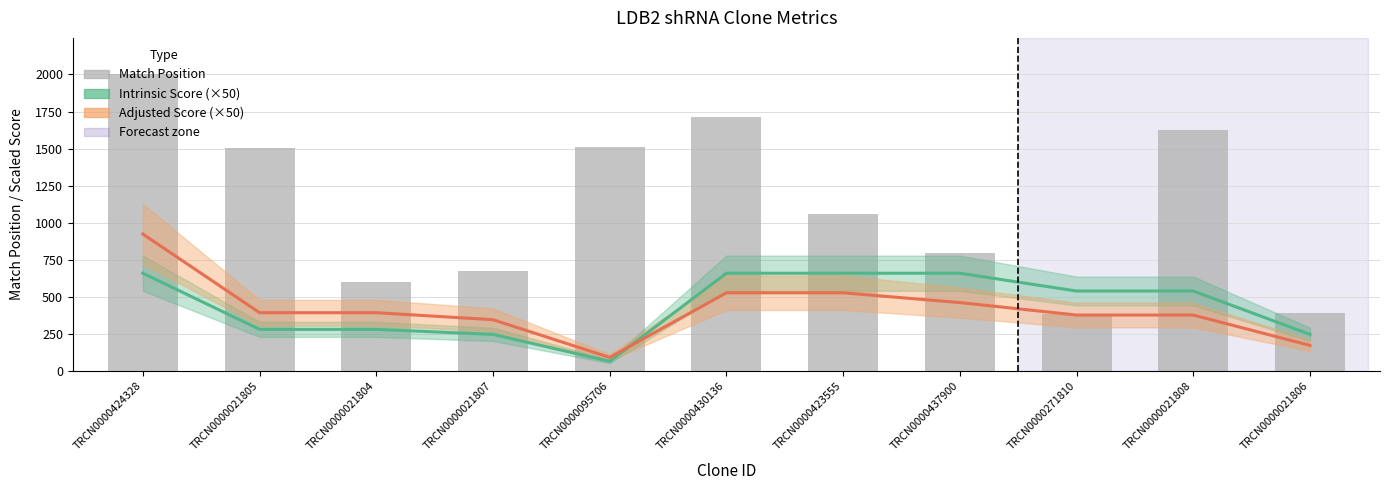

Is the value of Match Position at TRCN0000430136 greater than the value of Adjusted Score (×50) at TRCN0000021807?

Yes